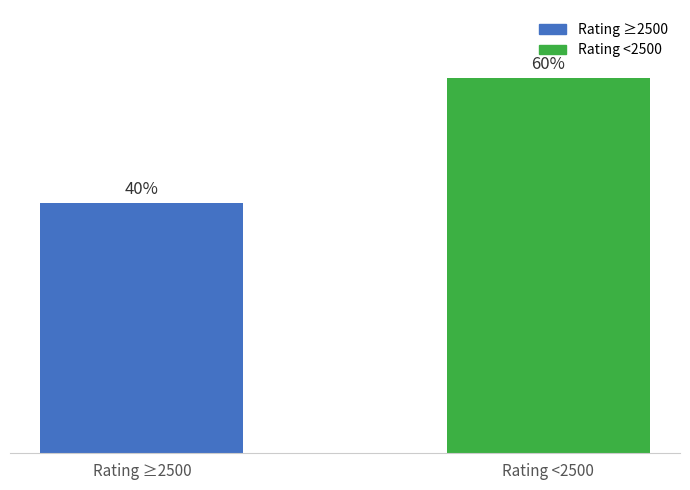

List the labels in order of value, smallest first.

Rating ≥2500, Rating <2500